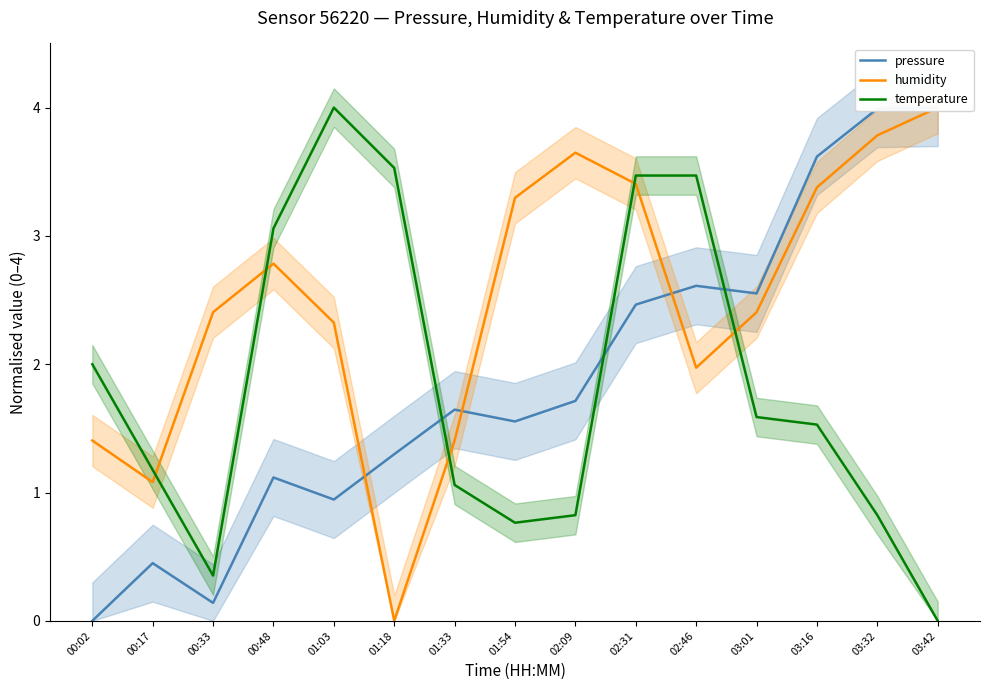

Between 01:33 and 02:31, which series saw the biggest shift?

temperature